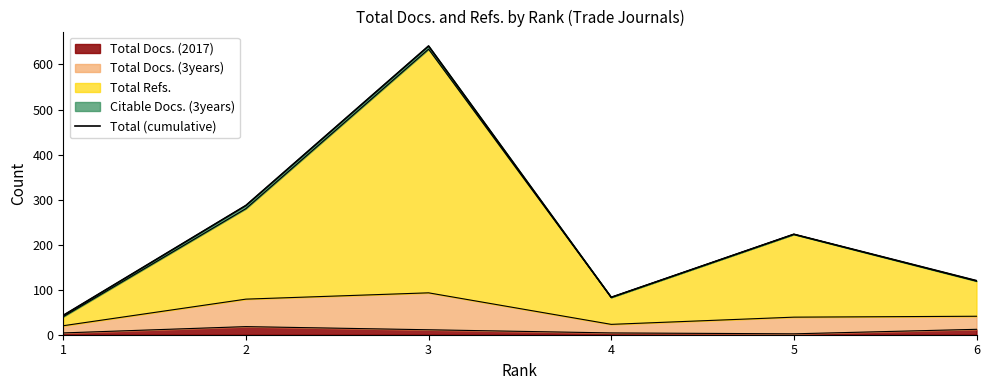

Is it true that the value at 4 is 83?

True